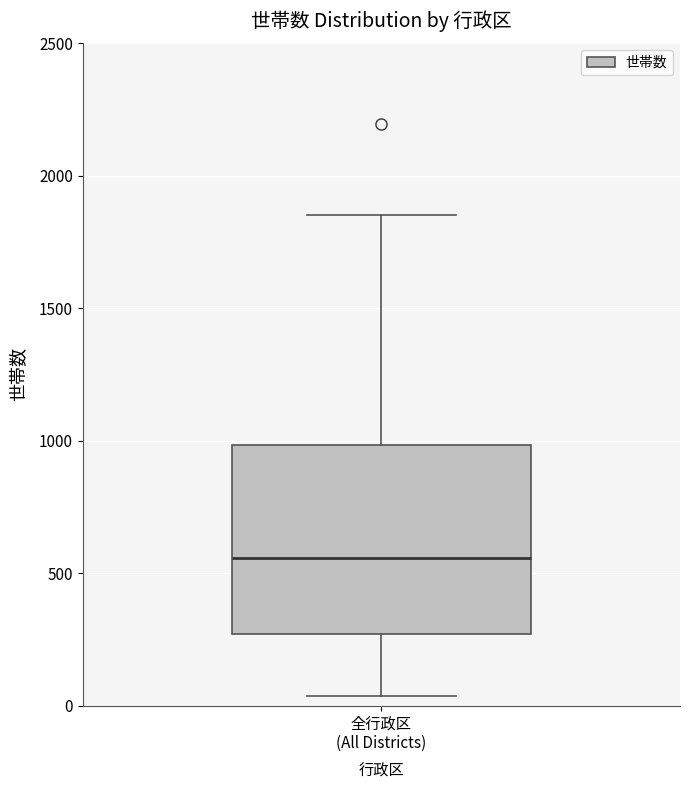

Where does the upper whisker of the box for 全行政区 (All Districts) end on the y-axis? The values are not printed on the chart, so give them approximately, as read against the axis.

1850